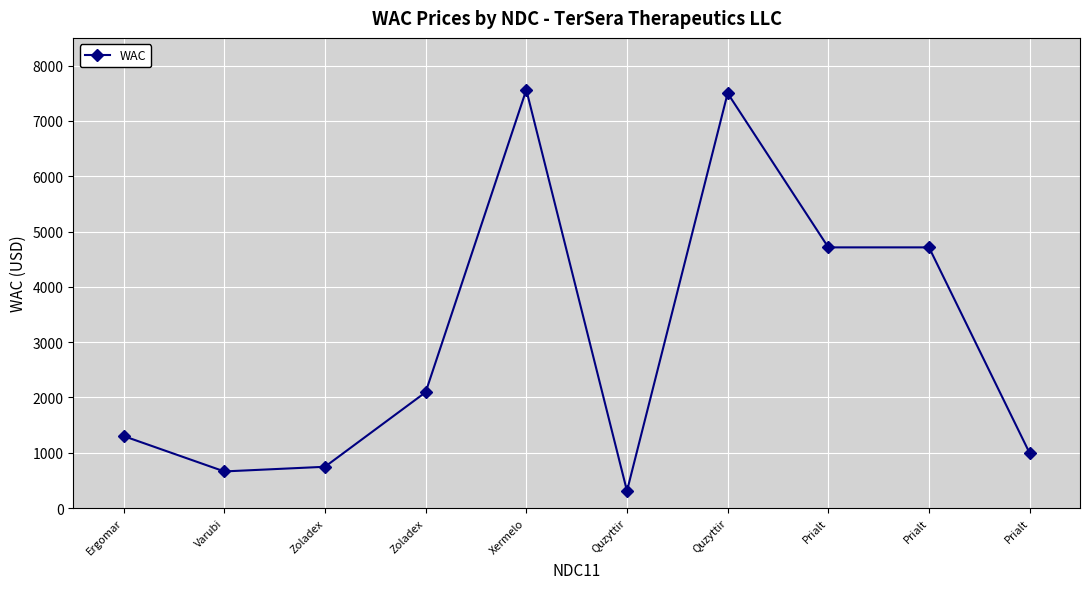

How many lines are shown in the chart?

1